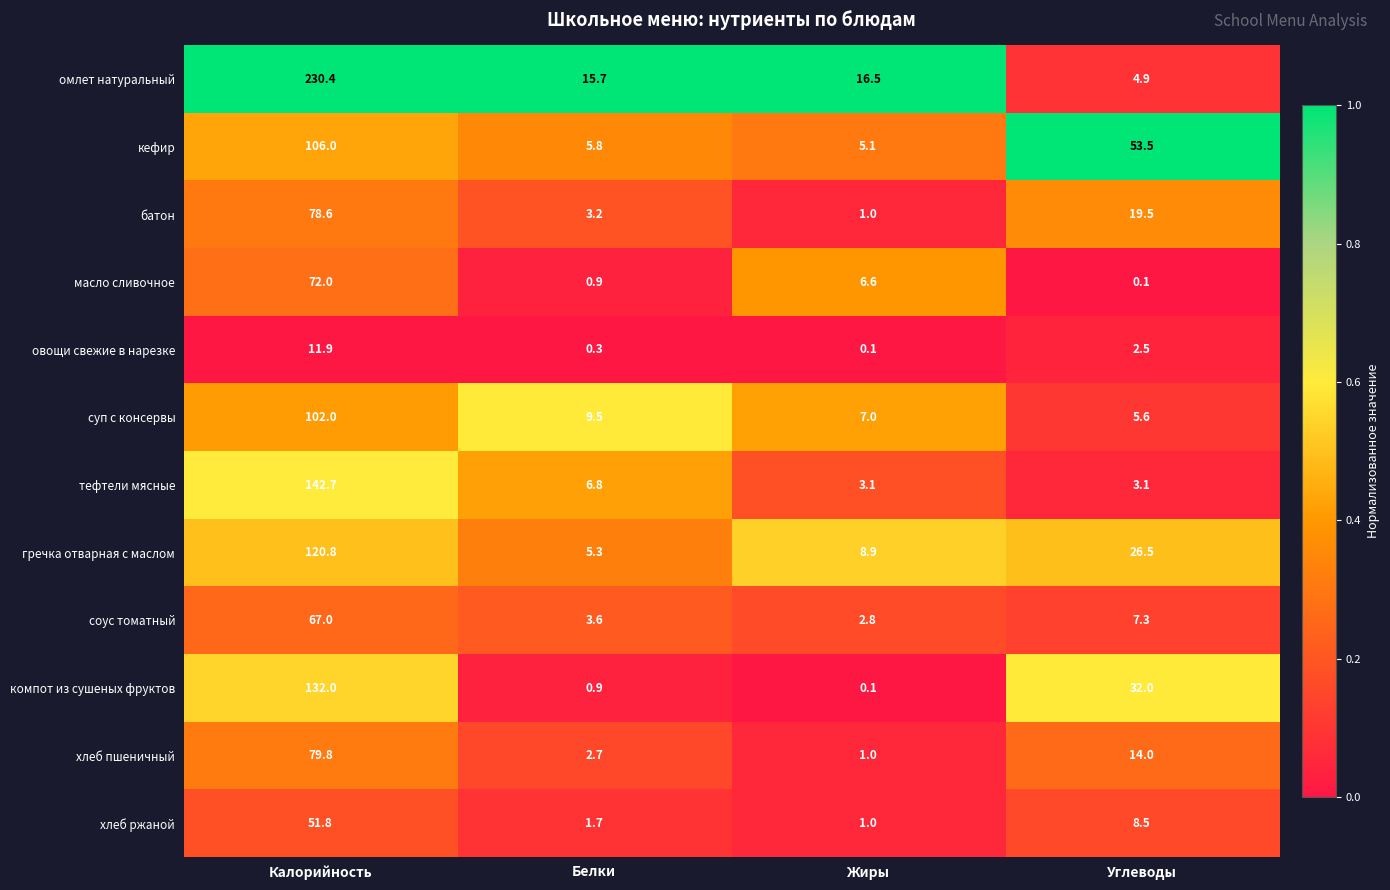

The value of тефтели мясные at Калорийность is 254.8. True or false?

False